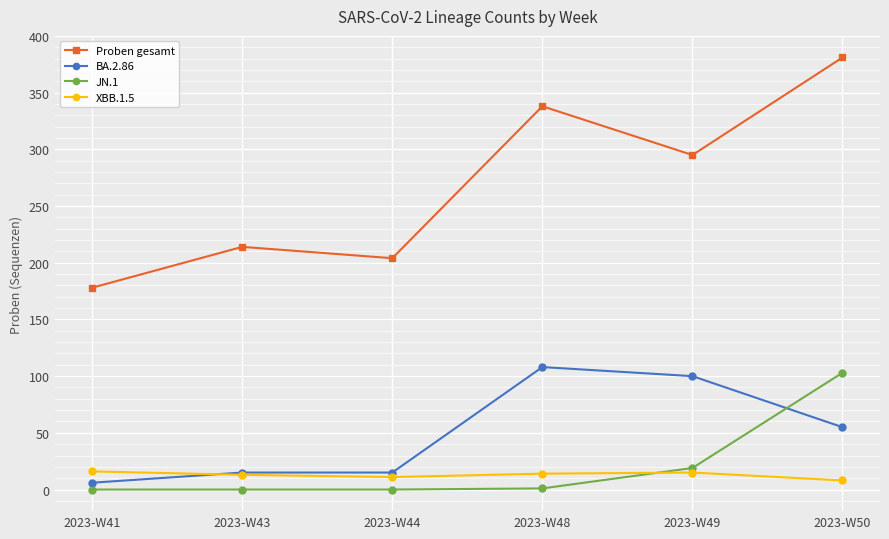

At which category is the sum across all series the highest?

2023-W50